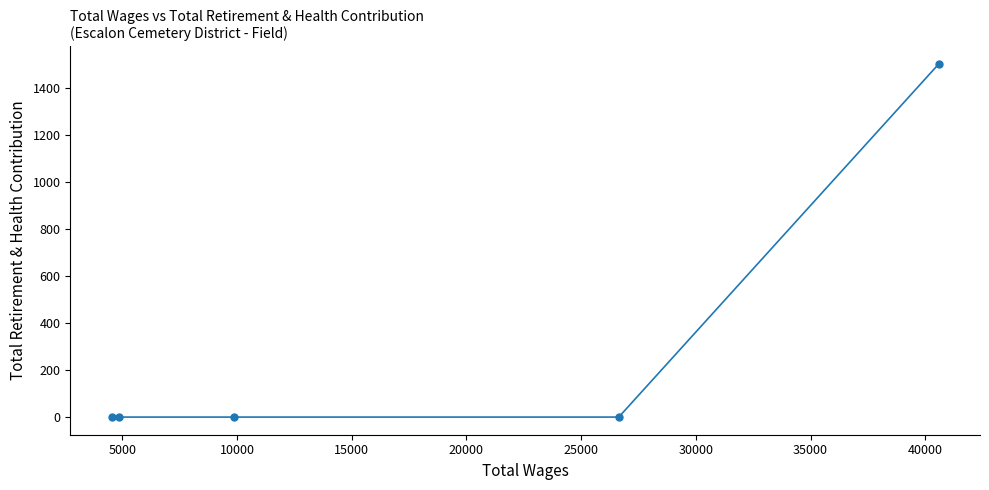

What is the difference between the maximum and minimum values?

1500